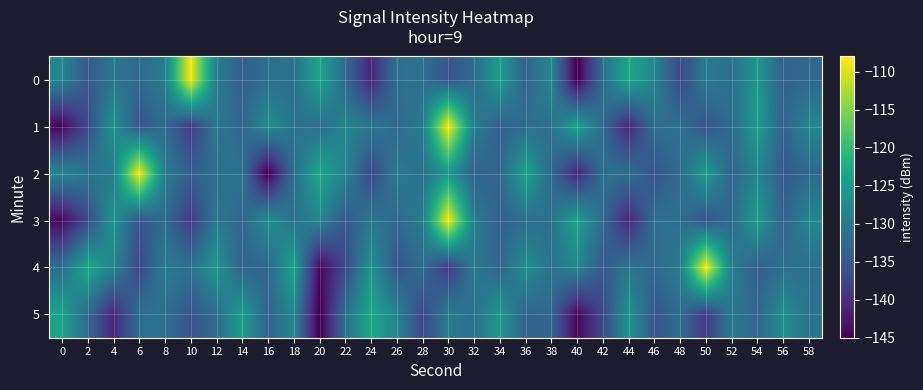

What is the difference between the highest and lowest values at 4?

15.1